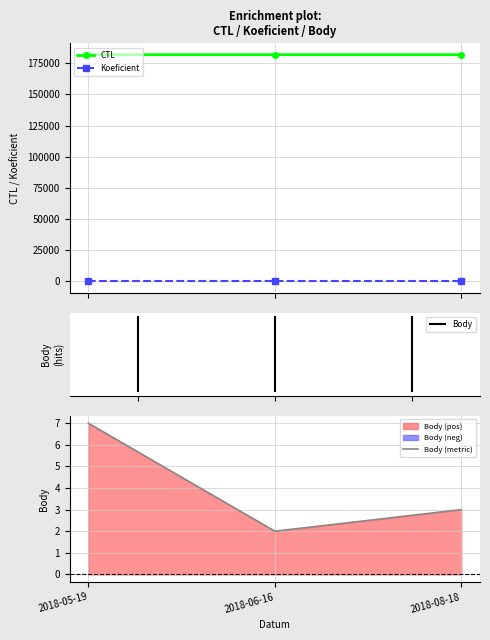

Is the value of Body (metric) at 2018-05-19 greater than the value of CTL at 2018-05-19?

No